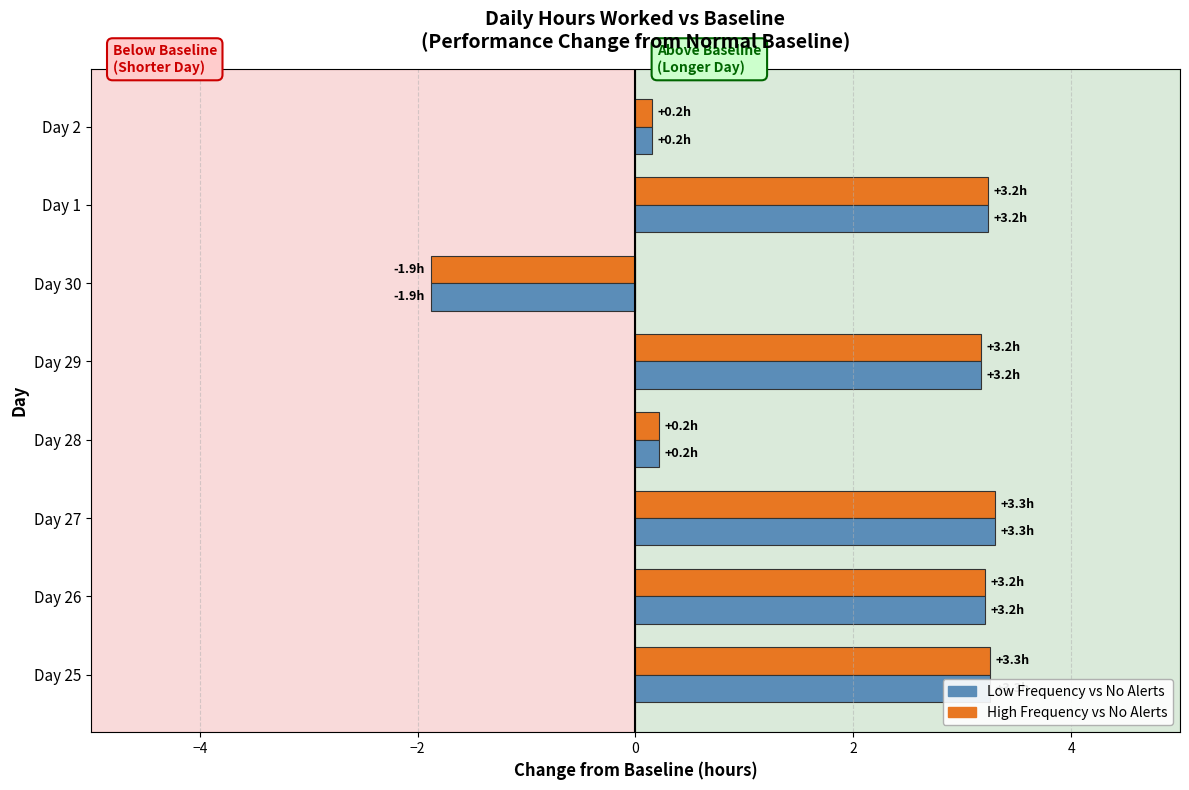

What is the maximum value shown in the chart?

3.3